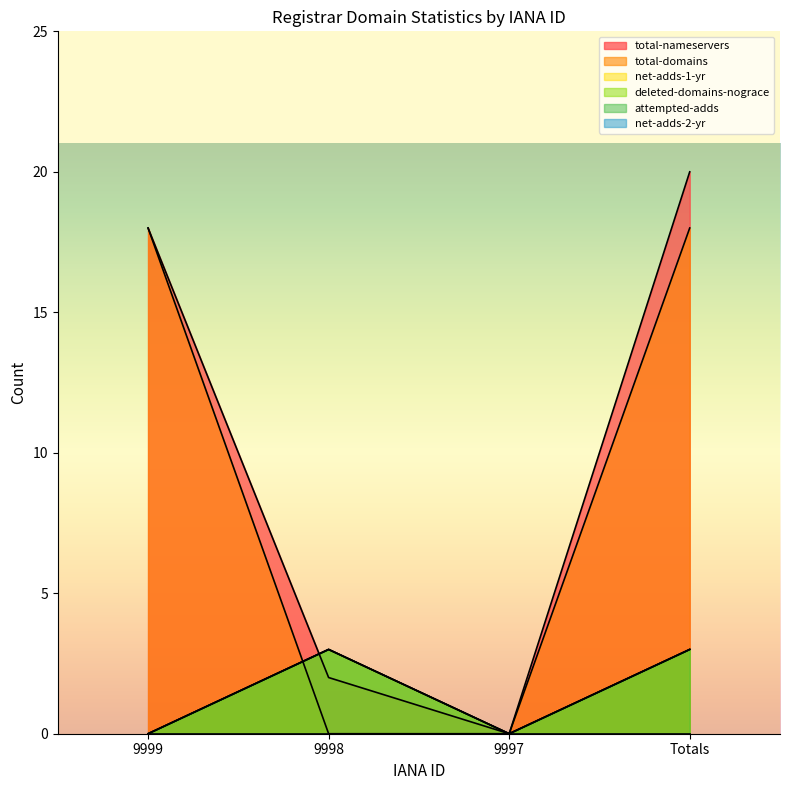

Does the chart display data point markers on the line(s)?

No